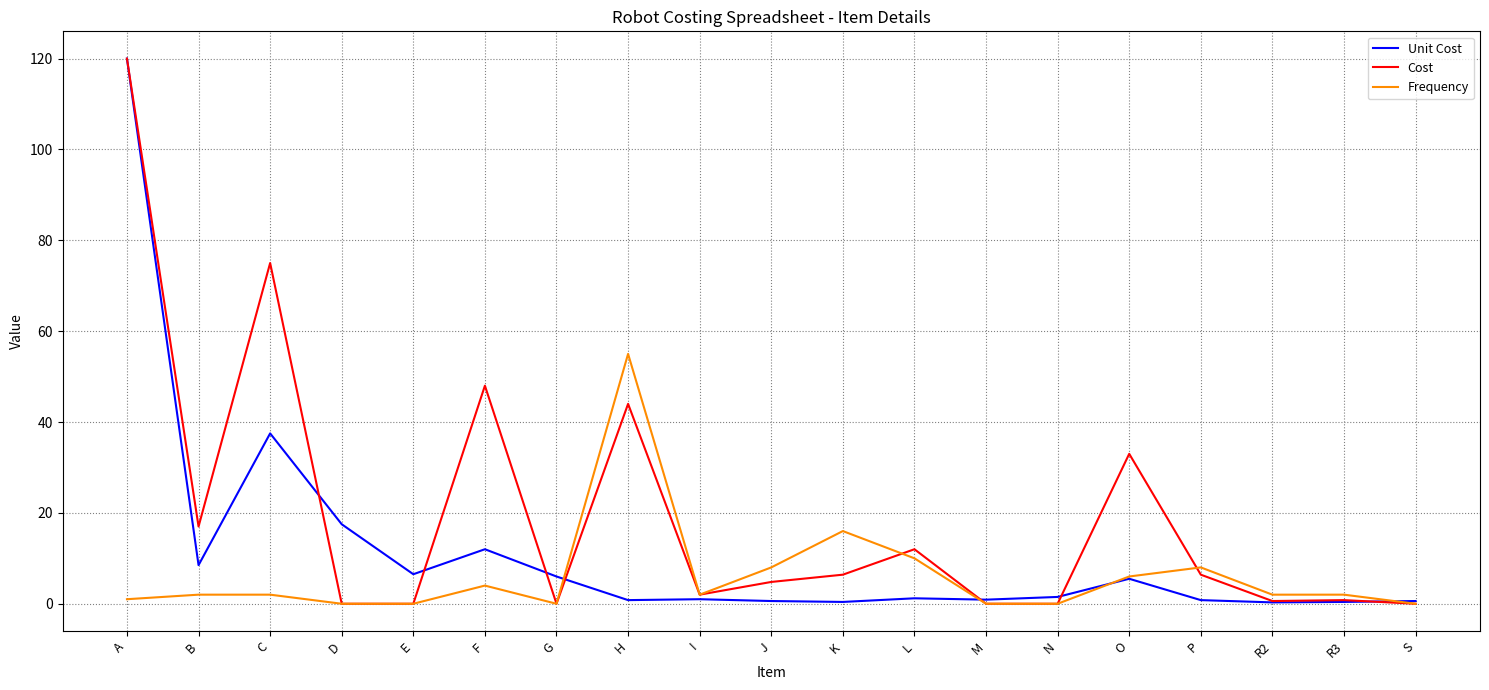

True or false: Cost has more than 2 points higher than both neighbors.

True